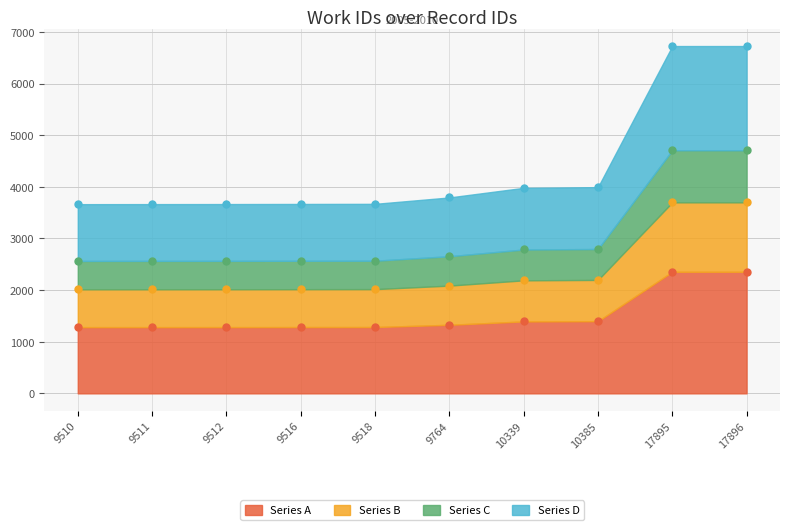

How many values in the id series are below 2655?

5